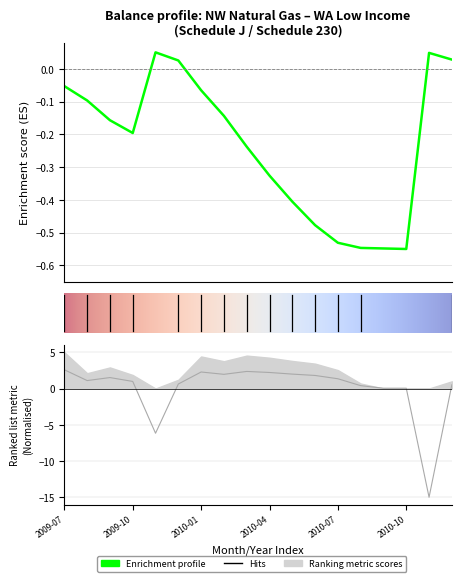

What is the total value across all series at 2010-03?

2.1